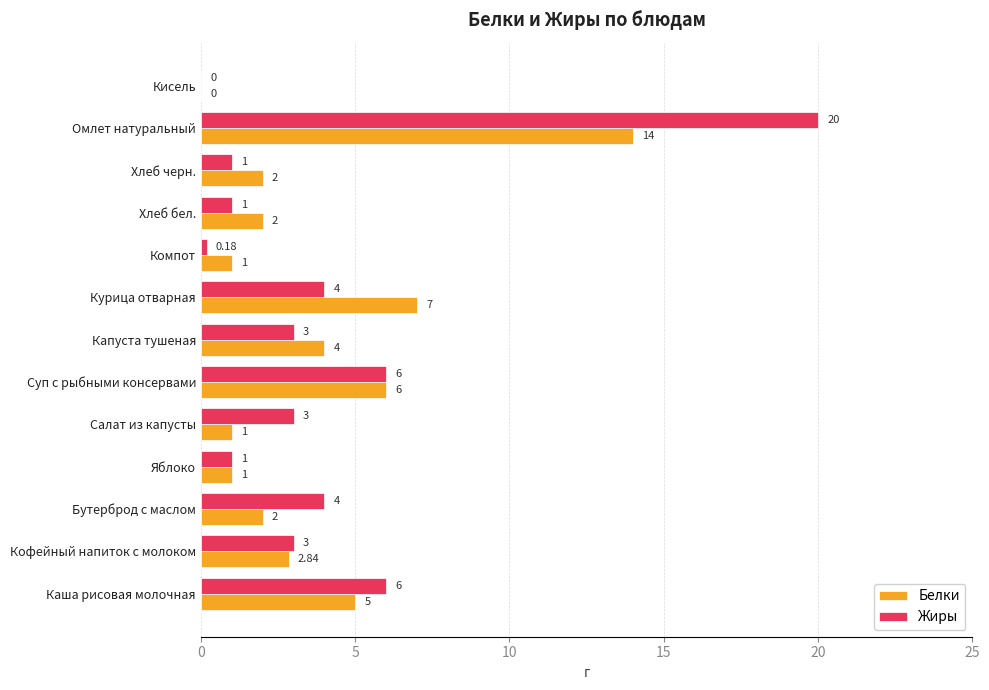

Between Бутерброд с маслом and Капуста тушеная, which series saw the biggest shift?

Белки